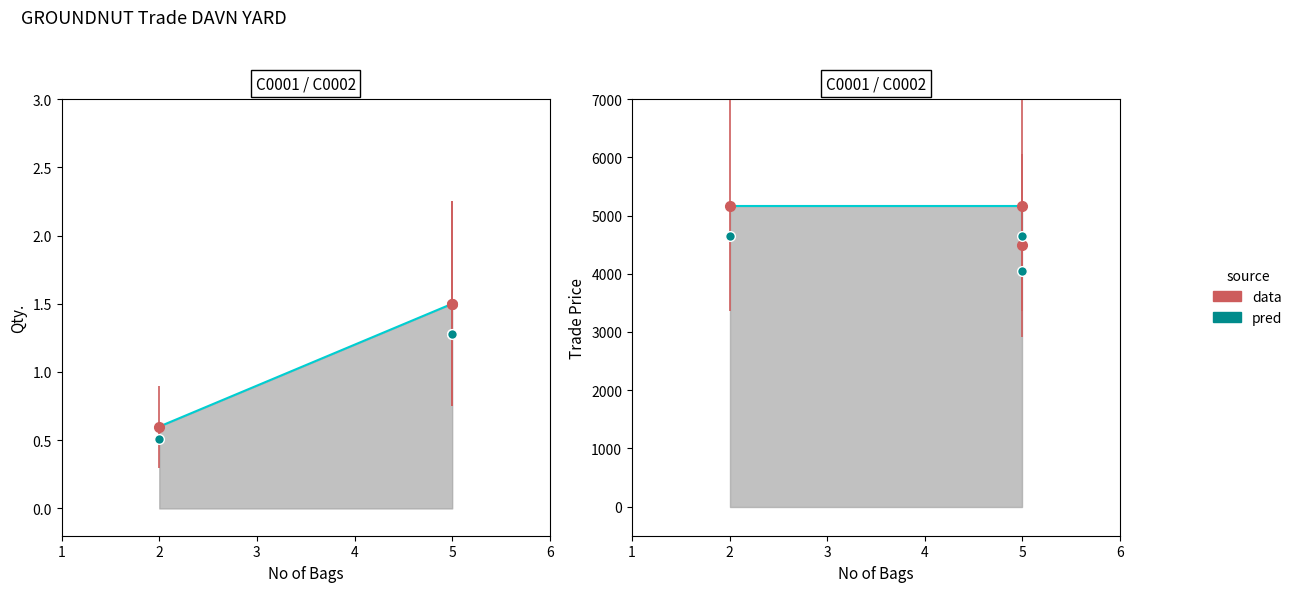

How many lines are shown in the chart?

1